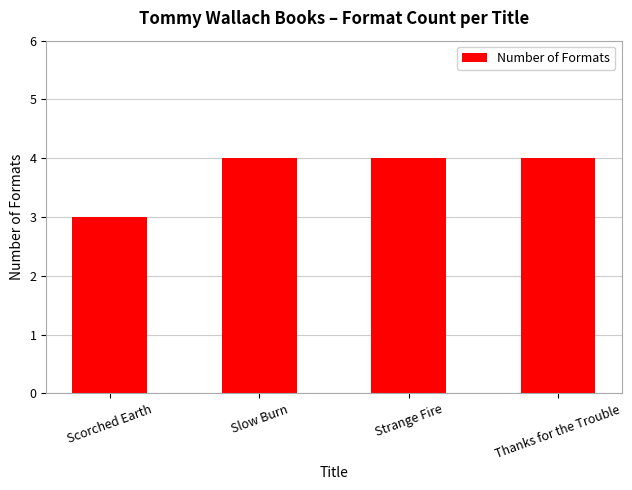

What is the sum of all values?

15